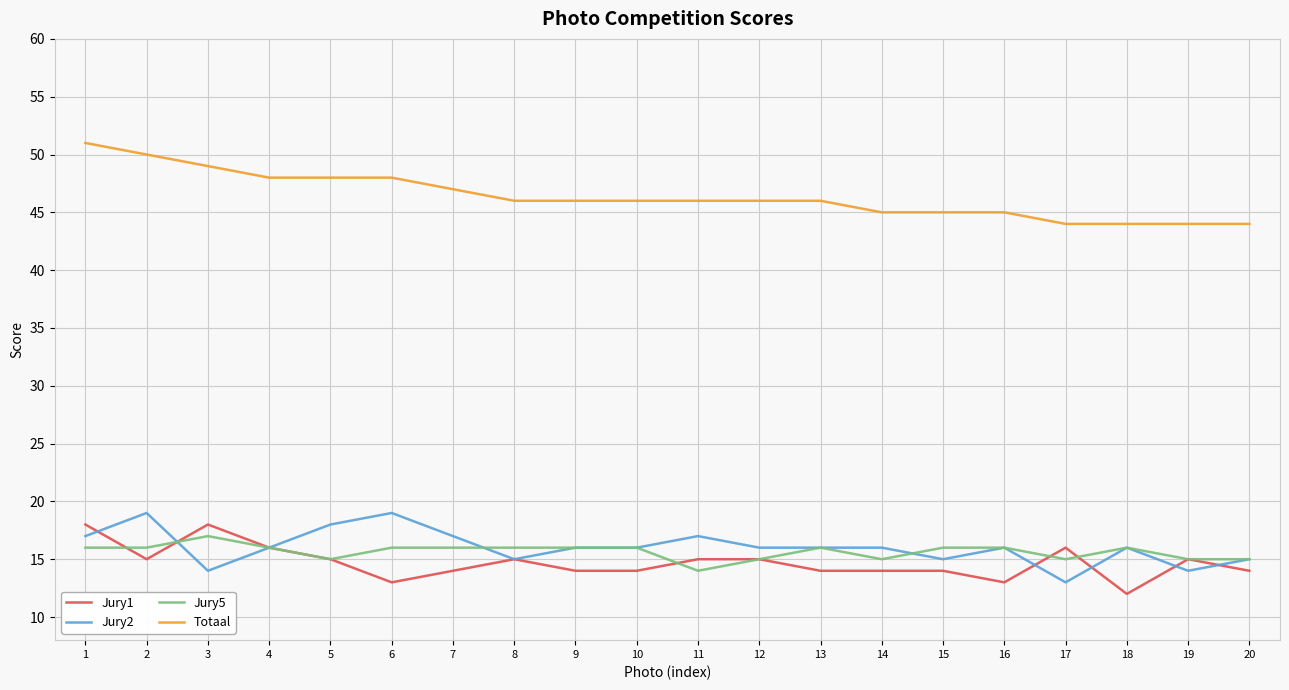

Read the Jury2 value at 14.

16